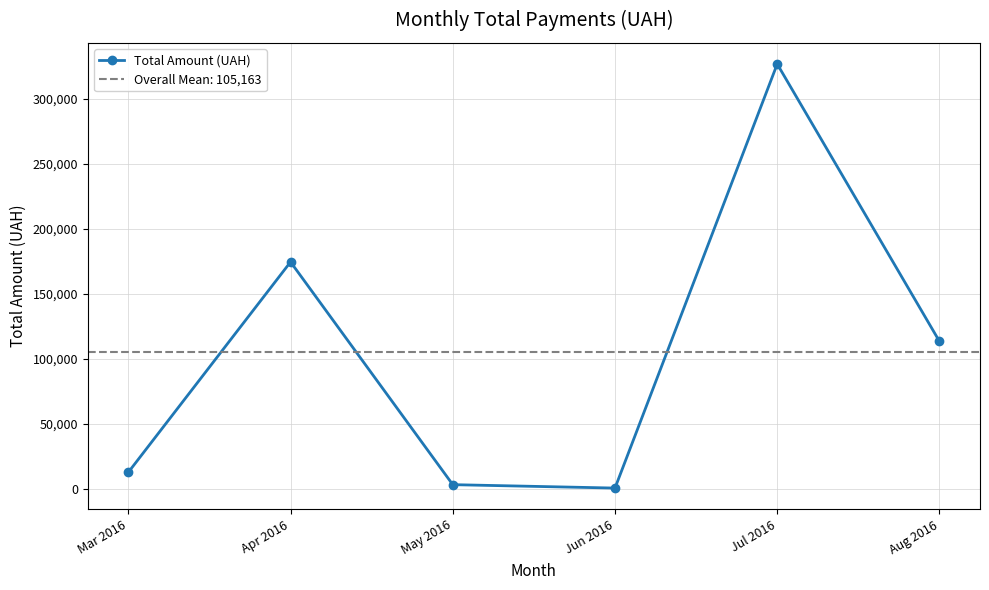

What is the average value?

105163.0